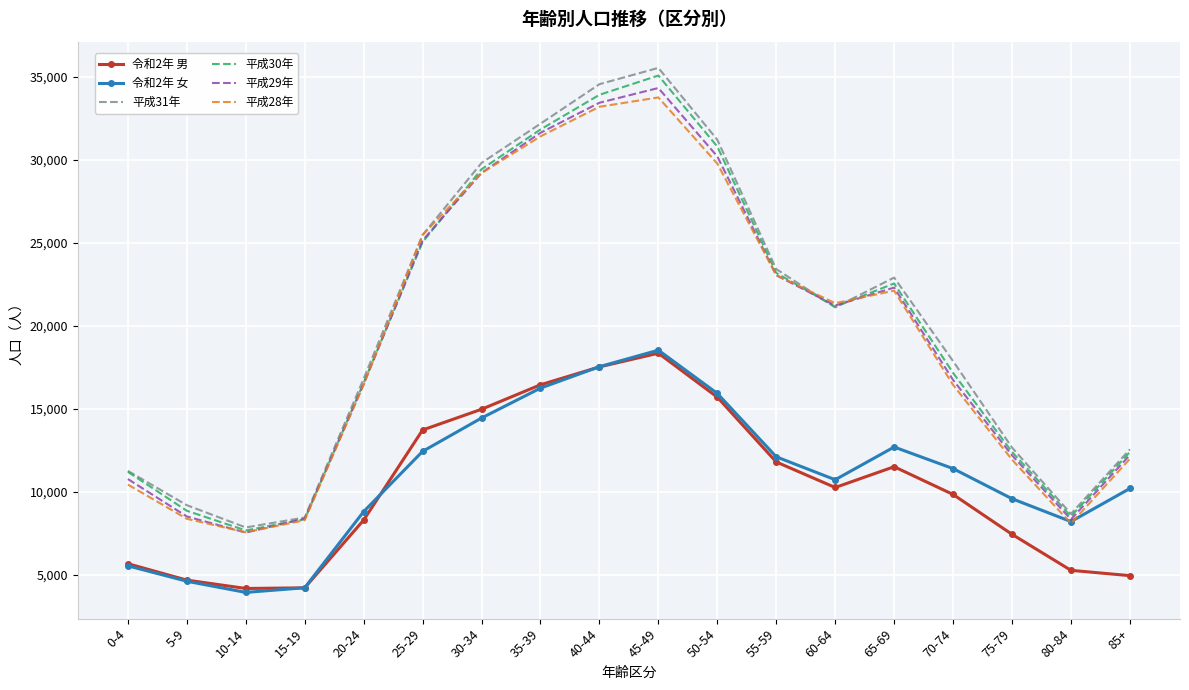

What is the maximum value for 平成28年?

33744